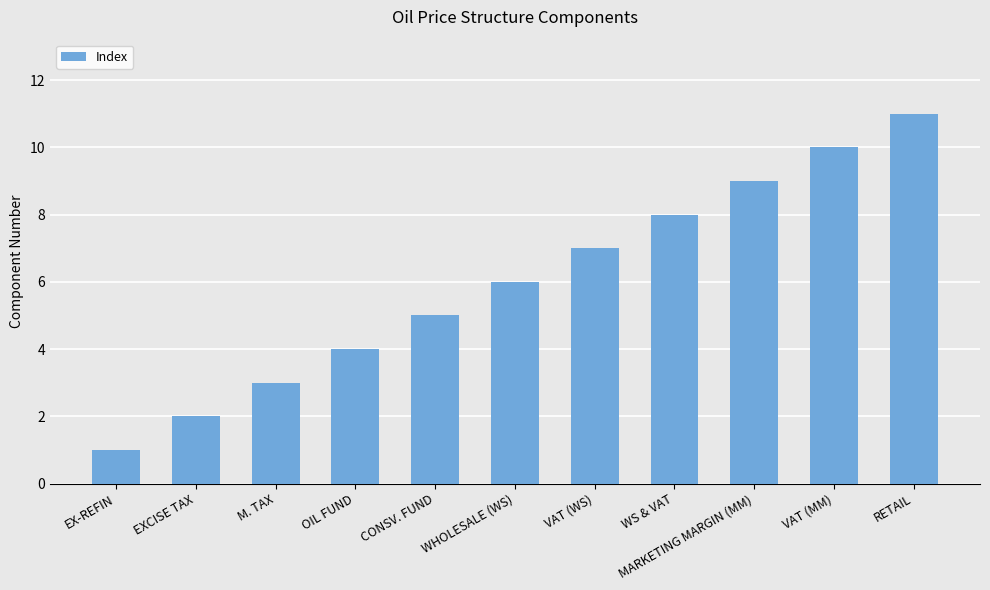

What position from the right is MARKETING MARGIN (MM)?

3